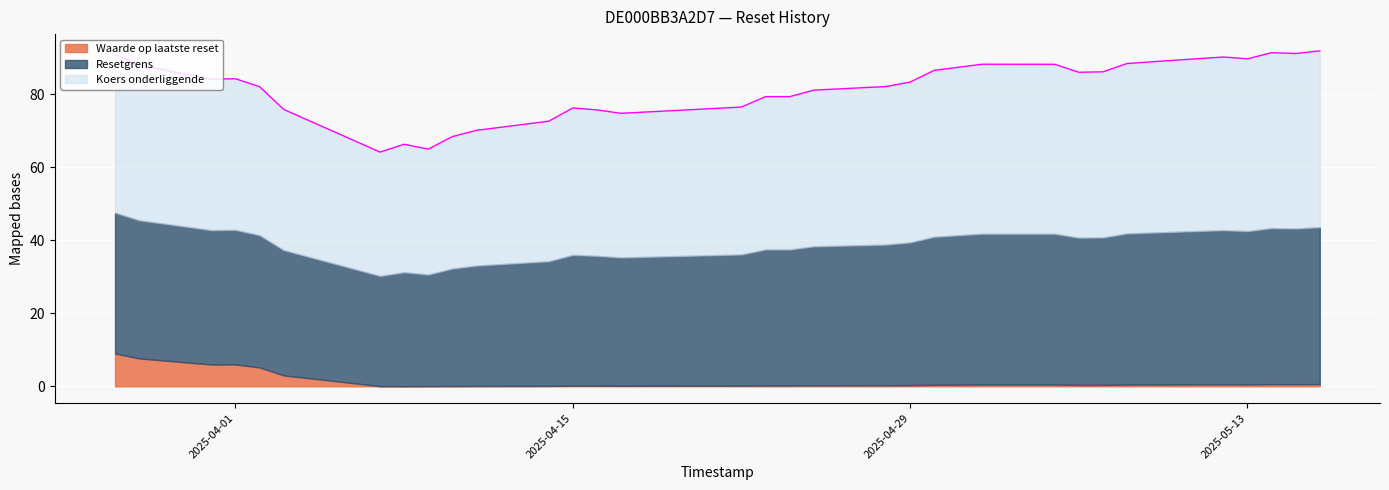

List the series in order of their peak value, lowest first.

Waarde op laatste reset, Resetgrens, Koers onderliggende op laatste reset